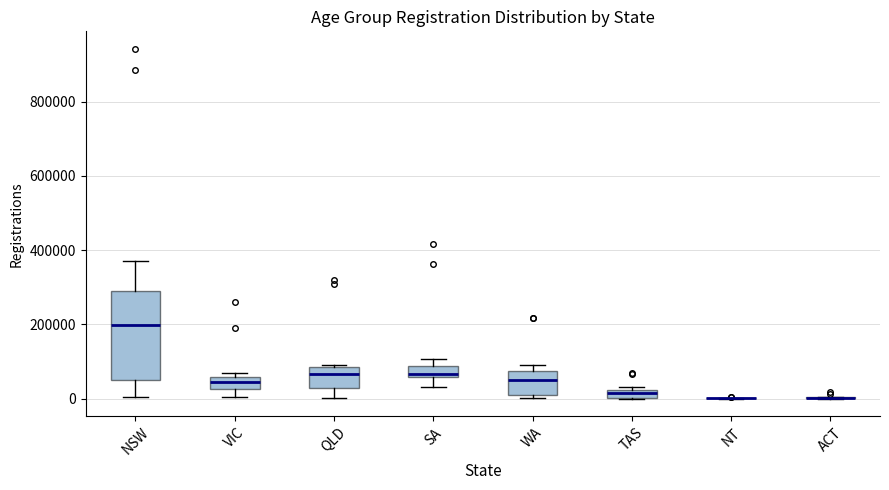

Comparing the boxes themselves (not the whiskers), which one is the tallest?

NSW